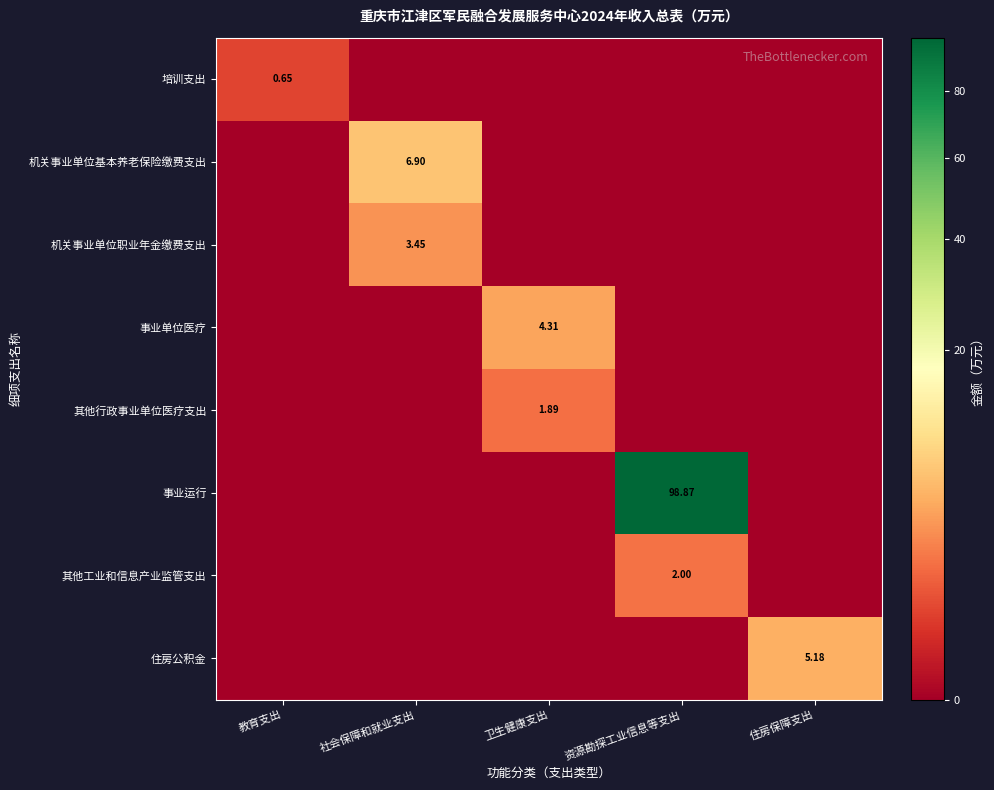

Between 教育支出 and 住房保障支出, which series saw the biggest shift?

住房公积金